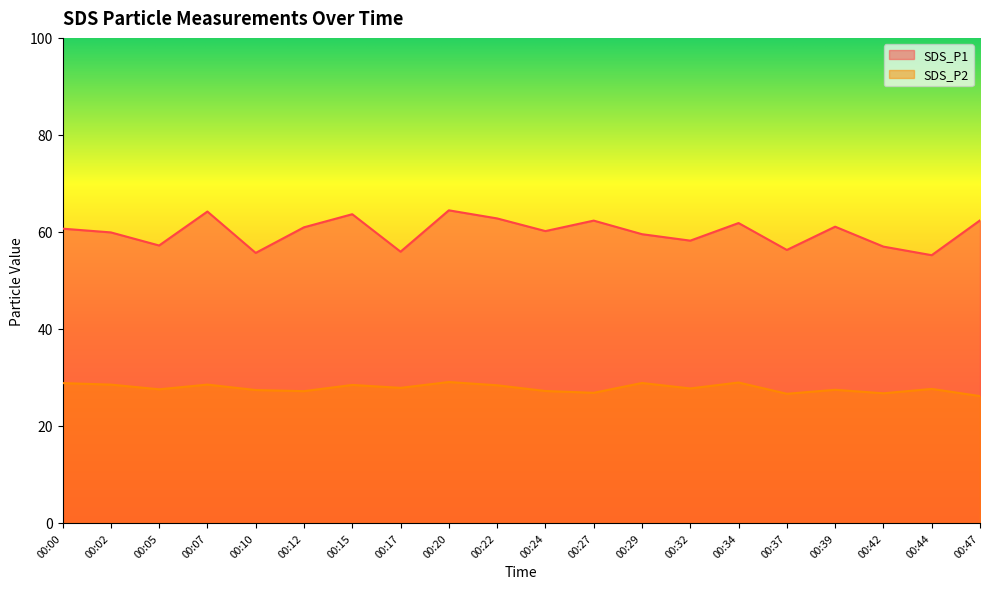

How many lines are shown in the chart?

2